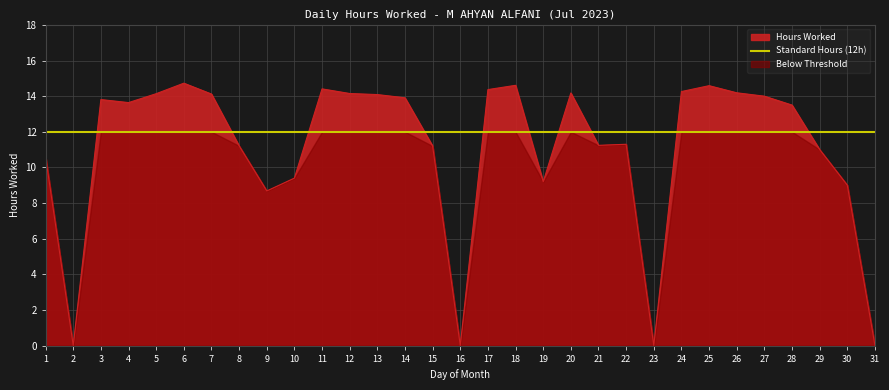

Where is the data nearest to the value 7?

9